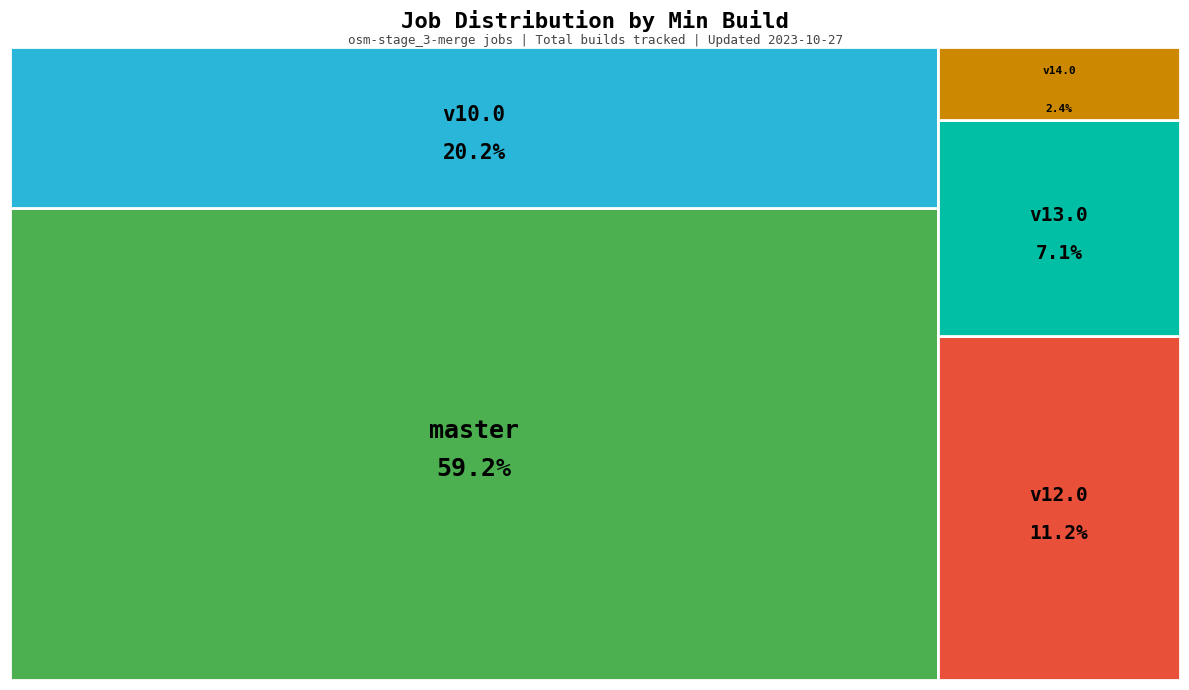

What is the change in value from osm-stage_3-merge/master to osm-stage_3-merge/v13.0?

-2424